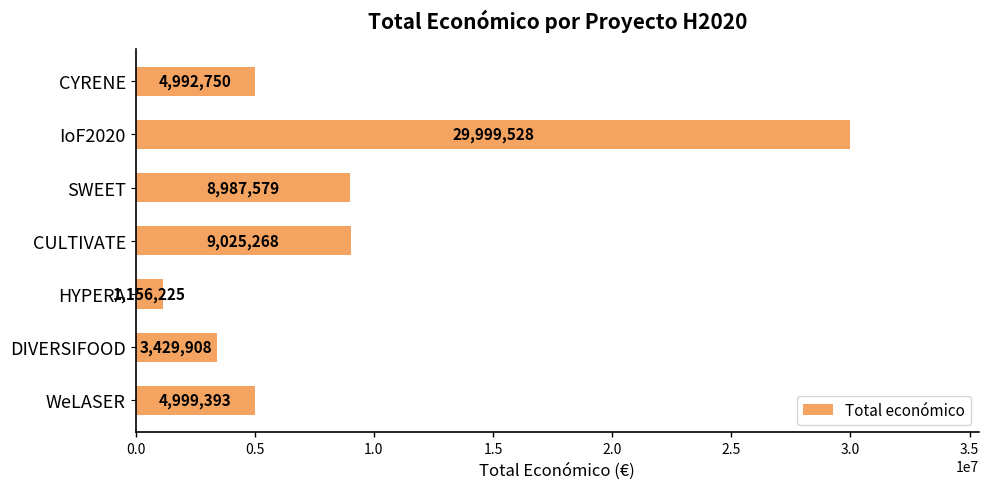

List the labels in order of value, smallest first.

HYPERA, DIVERSIFOOD, CYRENE, WeLASER, SWEET, CULTIVATE, IoF2020